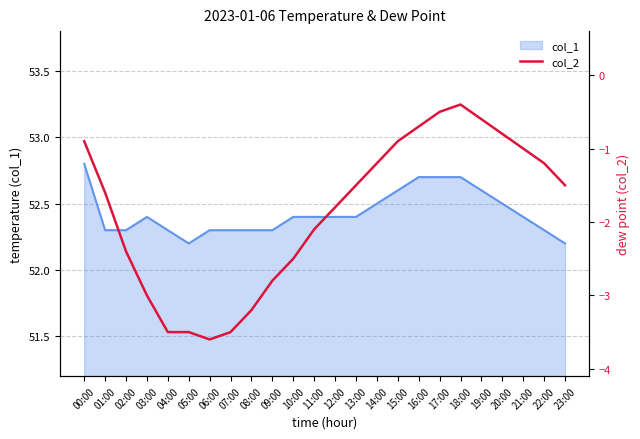

Rank the categories by value from lowest to highest.

06:00, 04:00, 05:00, 07:00, 08:00, 03:00, 09:00, 10:00, 02:00, 11:00, 12:00, 01:00, 13:00, 23:00, 14:00, 22:00, 21:00, 00:00, 15:00, 20:00, 16:00, 19:00, 17:00, 18:00